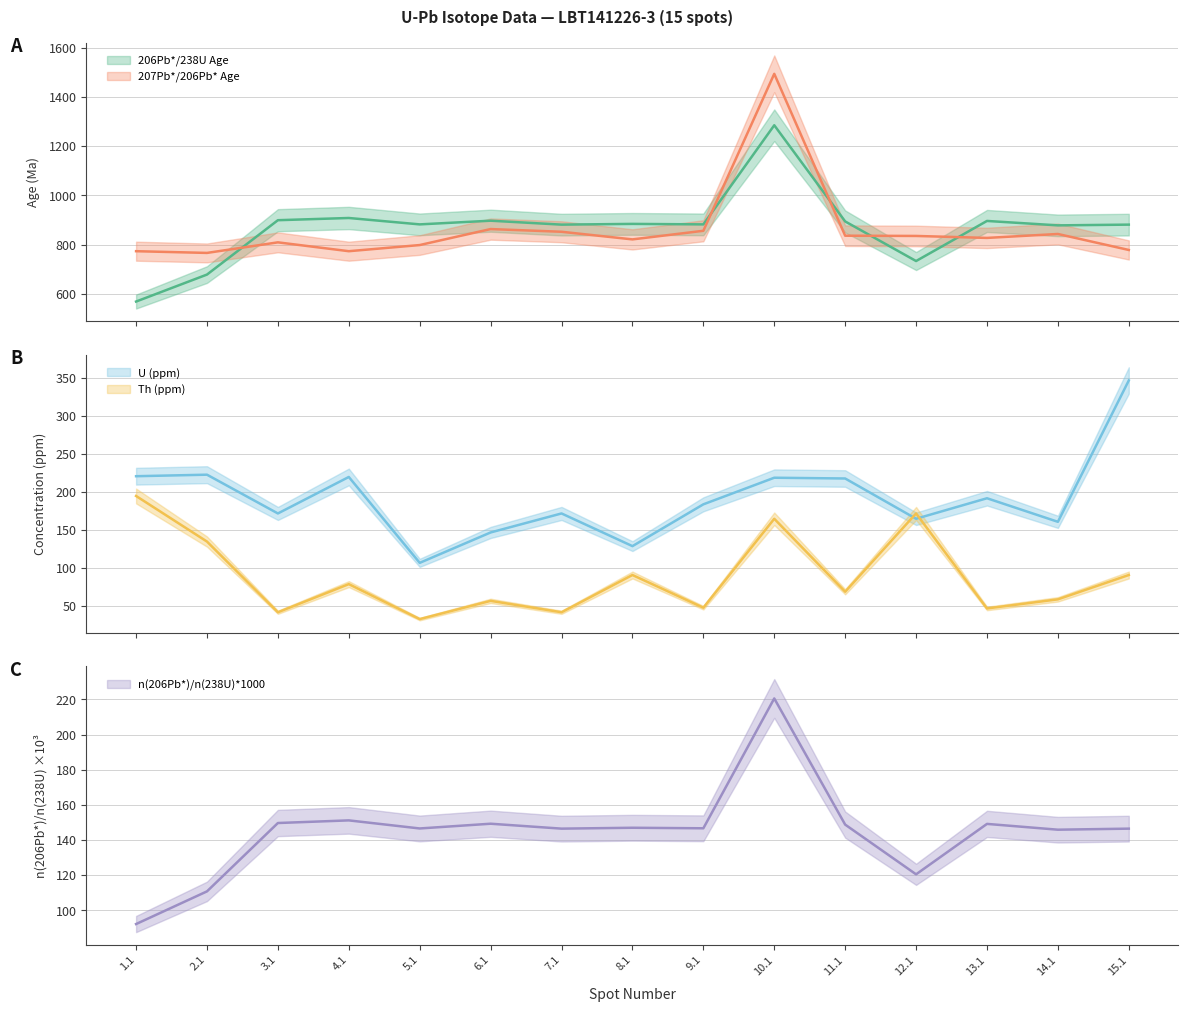

Which series has the largest range (max minus min)?

207Pb*/206Pb* Age